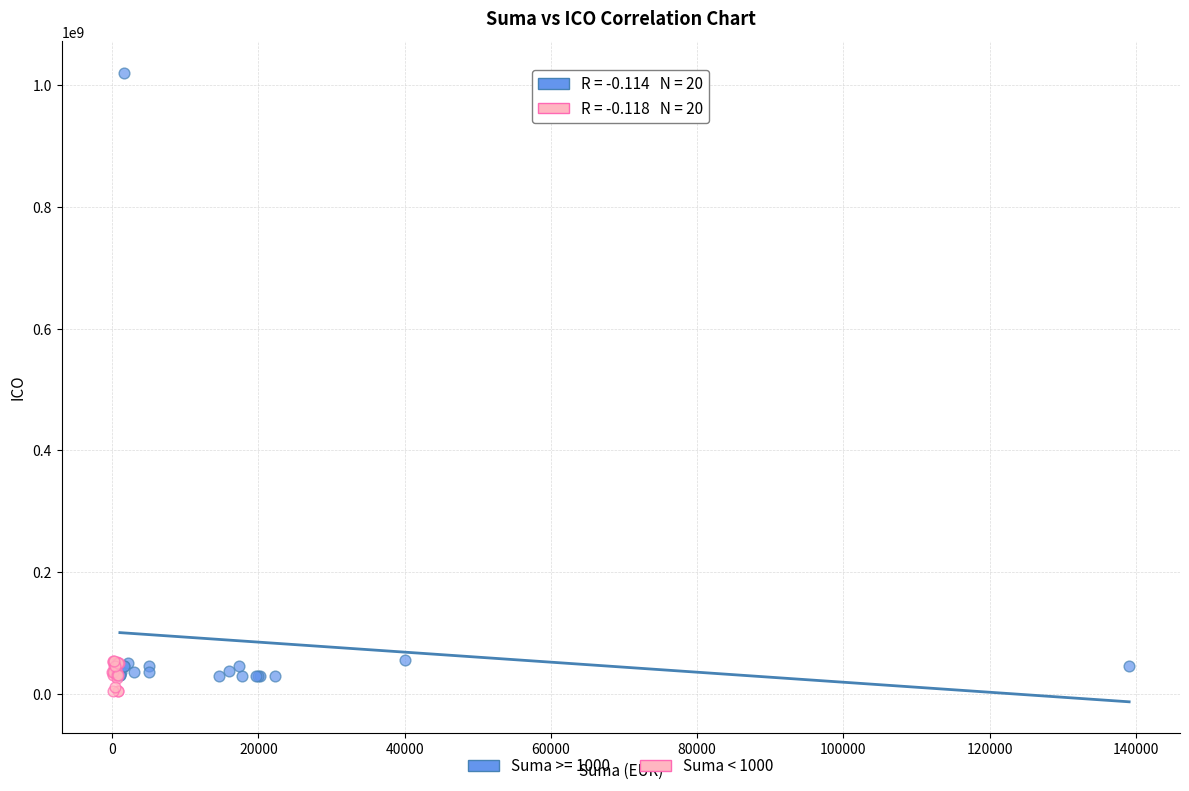

Which series has the widest spread of Y values?

Suma >= 1000